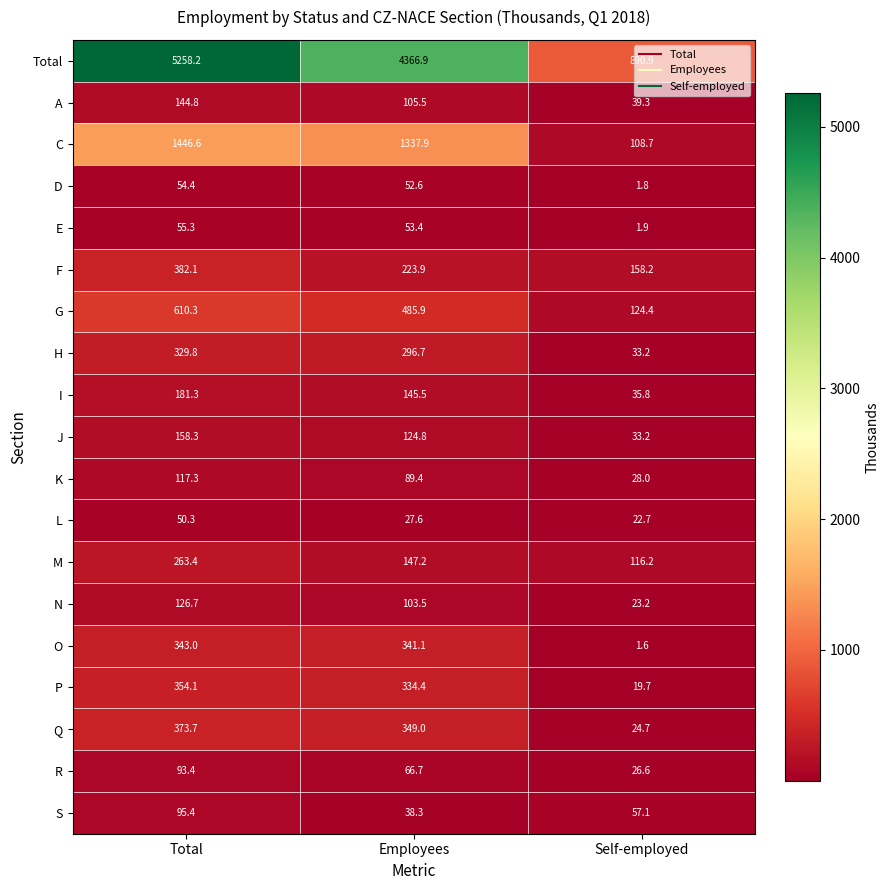

List the series in order of their peak value, highest first.

Total, C, G, F, Q, P, O, H, M, I, J, A, N, K, S, R, E, D, L